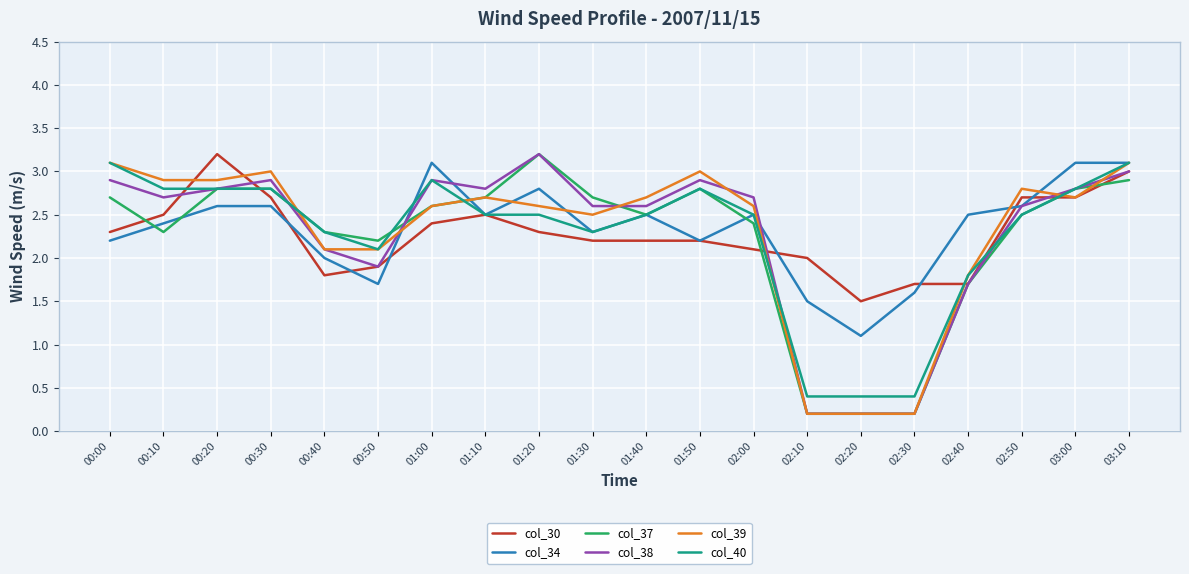

What is the difference between the highest and lowest values at 03:00?

0.4